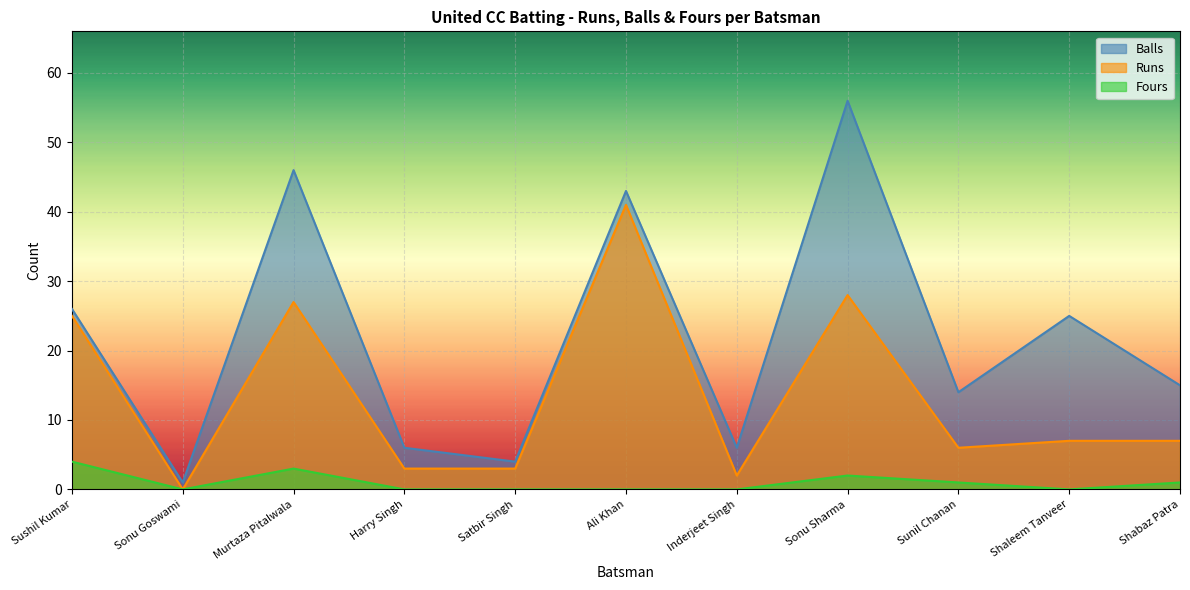

How many values in the Runs series exceed 7?

4